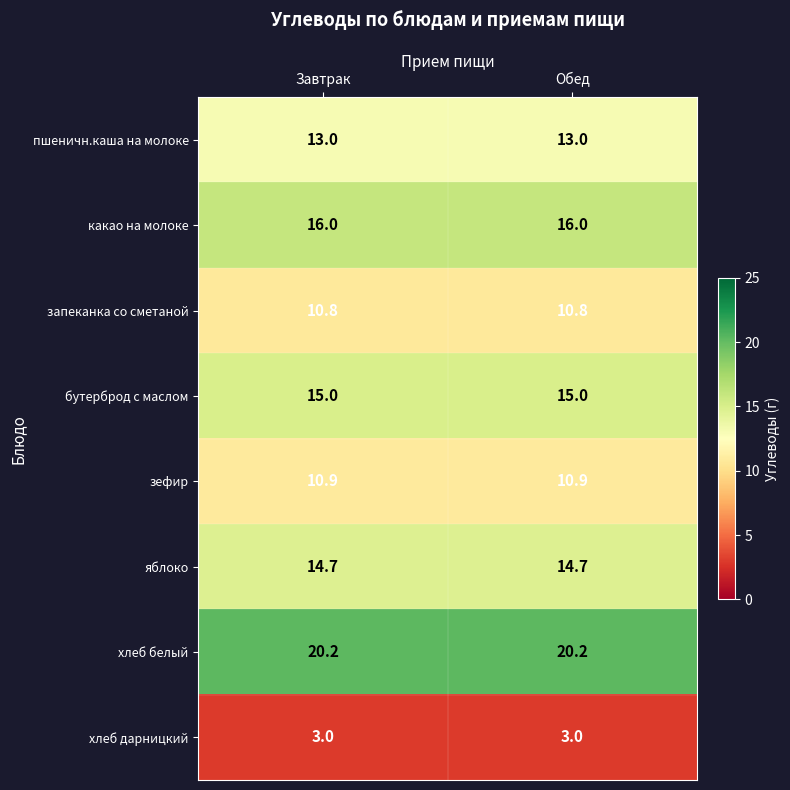

What is the greatest value displayed?

20.2